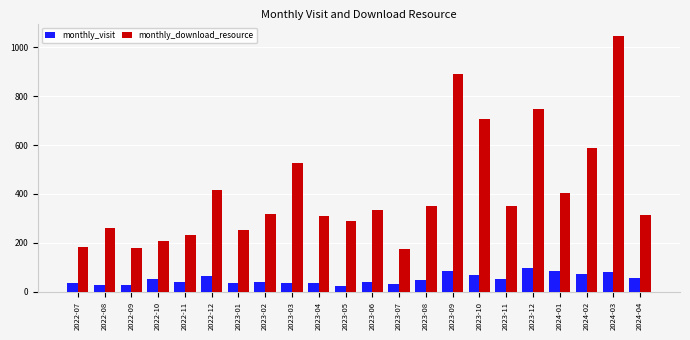

Does the chart contain stacked bars?

No